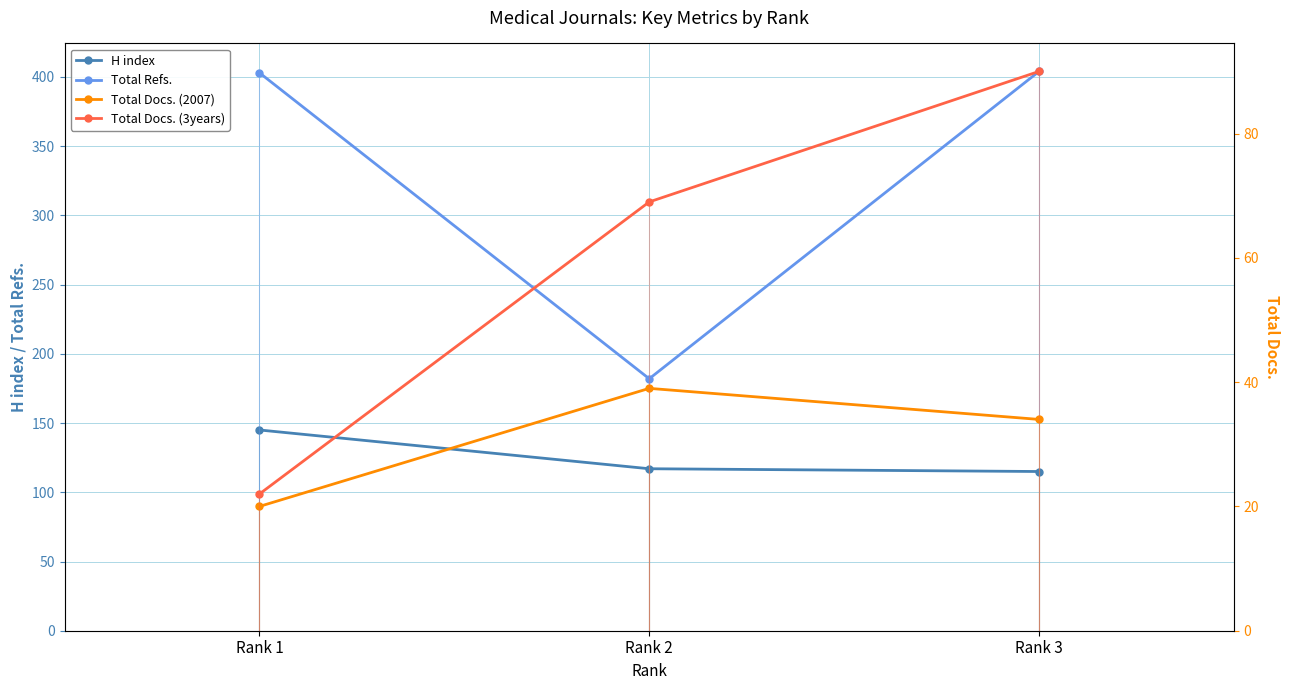

How many values in the Total Docs. (2007) series exceed 34?

1